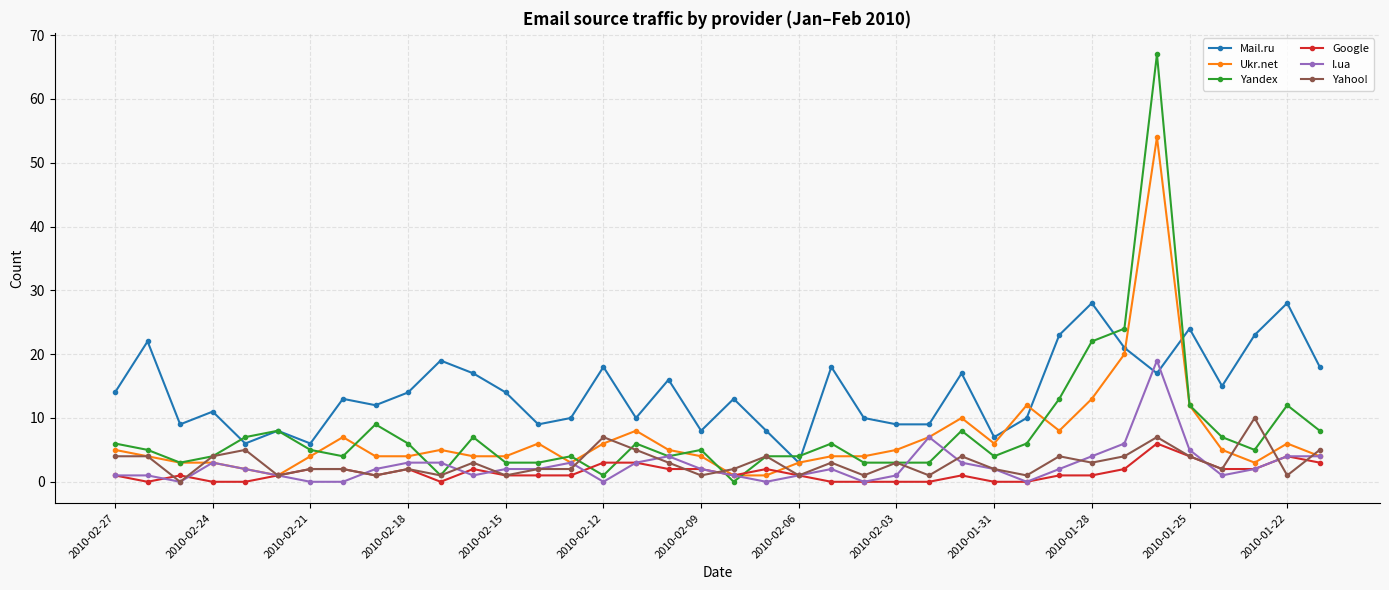

What is the value of the I.ua point at the 36th from the left?

2